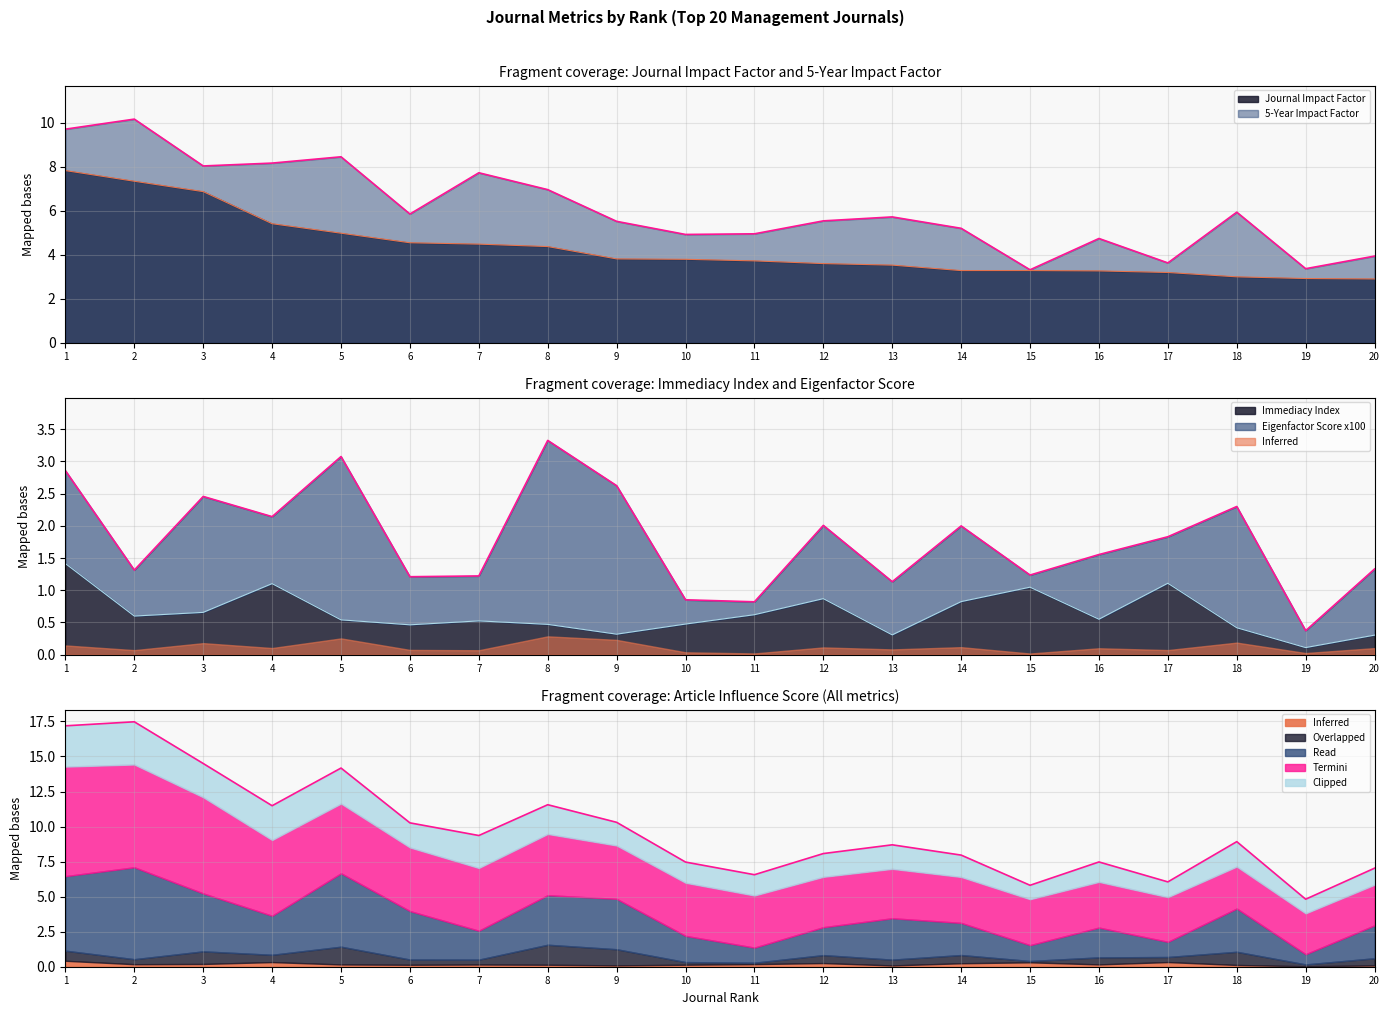

Which category has the lowest value in the Immediacy Index series?

19